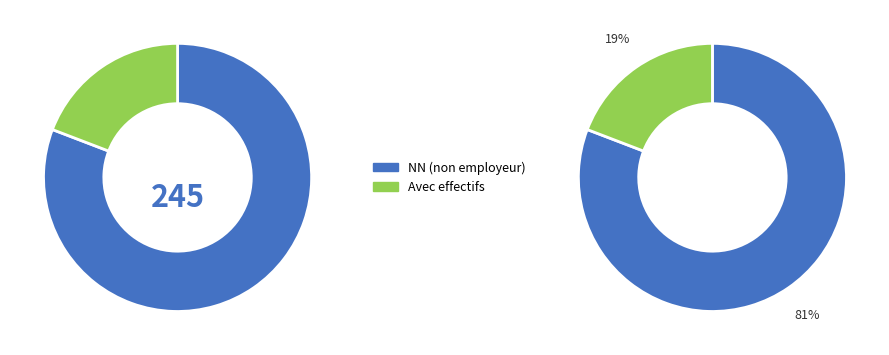

Is there a majority slice in this chart?

Yes